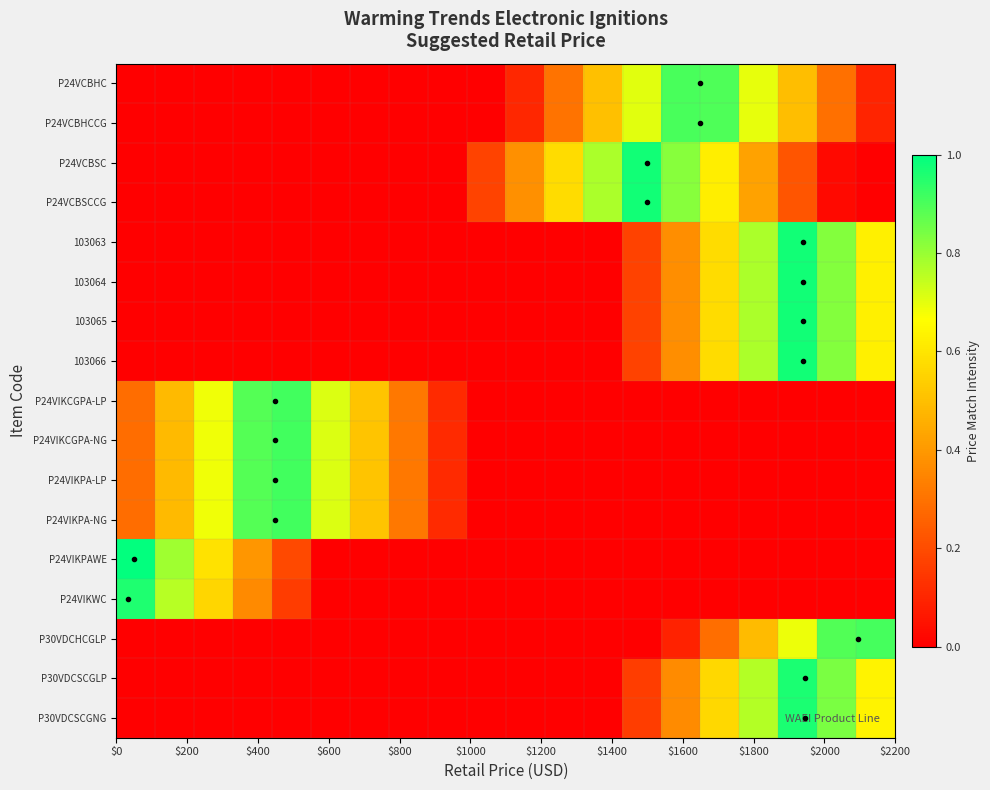

Reading left to right, list all the values displayed in this chart.

P24VCBHC: 0.0	0.0	0.0	0.0	0.0	0.0	0.0	0.0	0.0	0.0	0.1	0.3	0.5	0.7	0.9	0.9	0.7	0.5	0.3	0.1
P24VCBHCCG: 0.0	0.0	0.0	0.0	0.0	0.0	0.0	0.0	0.0	0.0	0.1	0.3	0.5	0.7	0.9	0.9	0.7	0.5	0.3	0.1
P24VCBSC: 0.0	0.0	0.0	0.0	0.0	0.0	0.0	0.0	0.0	0.2	0.4	0.6	0.8	1.0	0.8	0.6	0.4	0.2	0.0	0.0
P24VCBSCCG: 0.0	0.0	0.0	0.0	0.0	0.0	0.0	0.0	0.0	0.2	0.4	0.6	0.8	1.0	0.8	0.6	0.4	0.2	0.0	0.0
103063: 0.0	0.0	0.0	0.0	0.0	0.0	0.0	0.0	0.0	0.0	0.0	0.0	0.0	0.2	0.4	0.6	0.8	1.0	0.8	0.6
103064: 0.0	0.0	0.0	0.0	0.0	0.0	0.0	0.0	0.0	0.0	0.0	0.0	0.0	0.2	0.4	0.6	0.8	1.0	0.8	0.6
103065: 0.0	0.0	0.0	0.0	0.0	0.0	0.0	0.0	0.0	0.0	0.0	0.0	0.0	0.2	0.4	0.6	0.8	1.0	0.8	0.6
103066: 0.0	0.0	0.0	0.0	0.0	0.0	0.0	0.0	0.0	0.0	0.0	0.0	0.0	0.2	0.4	0.6	0.8	1.0	0.8	0.6
P24VIKCGPA-LP: 0.3	0.5	0.7	0.9	0.9	0.7	0.5	0.3	0.1	0.0	0.0	0.0	0.0	0.0	0.0	0.0	0.0	0.0	0.0	0.0
P24VIKCGPA-NG: 0.3	0.5	0.7	0.9	0.9	0.7	0.5	0.3	0.1	0.0	0.0	0.0	0.0	0.0	0.0	0.0	0.0	0.0	0.0	0.0
P24VIKPA-LP: 0.3	0.5	0.7	0.9	0.9	0.7	0.5	0.3	0.1	0.0	0.0	0.0	0.0	0.0	0.0	0.0	0.0	0.0	0.0	0.0
P24VIKPA-NG: 0.3	0.5	0.7	0.9	0.9	0.7	0.5	0.3	0.1	0.0	0.0	0.0	0.0	0.0	0.0	0.0	0.0	0.0	0.0	0.0
P24VIKPAWE: 1.0	0.8	0.6	0.4	0.2	0.0	0.0	0.0	0.0	0.0	0.0	0.0	0.0	0.0	0.0	0.0	0.0	0.0	0.0	0.0
P24VIKWC: 1.0	0.8	0.6	0.4	0.2	0.0	0.0	0.0	0.0	0.0	0.0	0.0	0.0	0.0	0.0	0.0	0.0	0.0	0.0	0.0
P30VDCHCGLP: 0.0	0.0	0.0	0.0	0.0	0.0	0.0	0.0	0.0	0.0	0.0	0.0	0.0	0.0	0.1	0.3	0.5	0.7	0.9	0.9
P30VDCSCGLP: 0.0	0.0	0.0	0.0	0.0	0.0	0.0	0.0	0.0	0.0	0.0	0.0	0.0	0.2	0.4	0.6	0.8	1.0	0.8	0.6
P30VDCSCGNG: 0.0	0.0	0.0	0.0	0.0	0.0	0.0	0.0	0.0	0.0	0.0	0.0	0.0	0.2	0.4	0.6	0.8	1.0	0.8	0.6